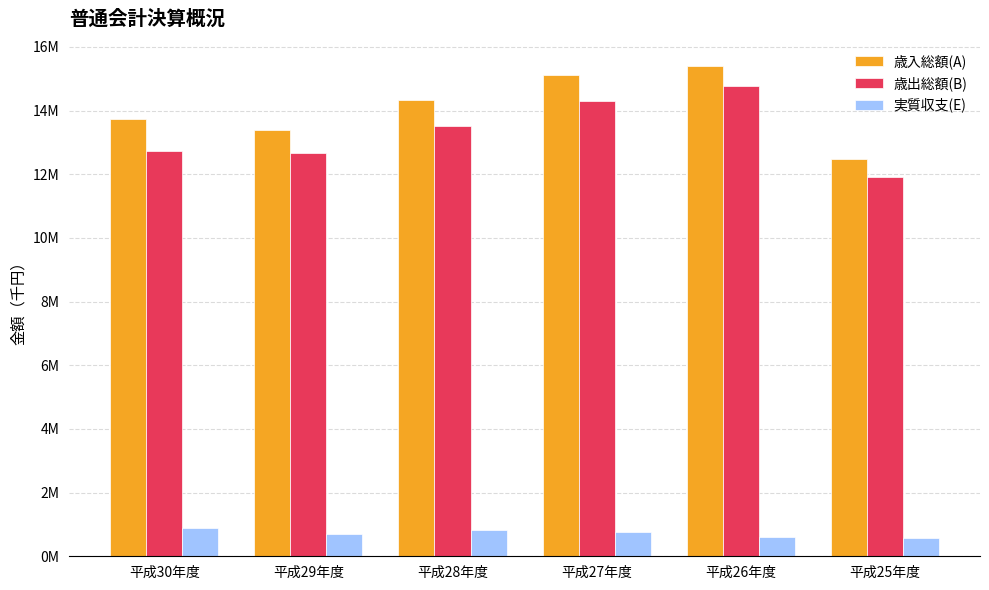

Is the value of 歳入総額(A) at 平成30年度 greater than the value of 歳出総額(B) at 平成28年度?

Yes